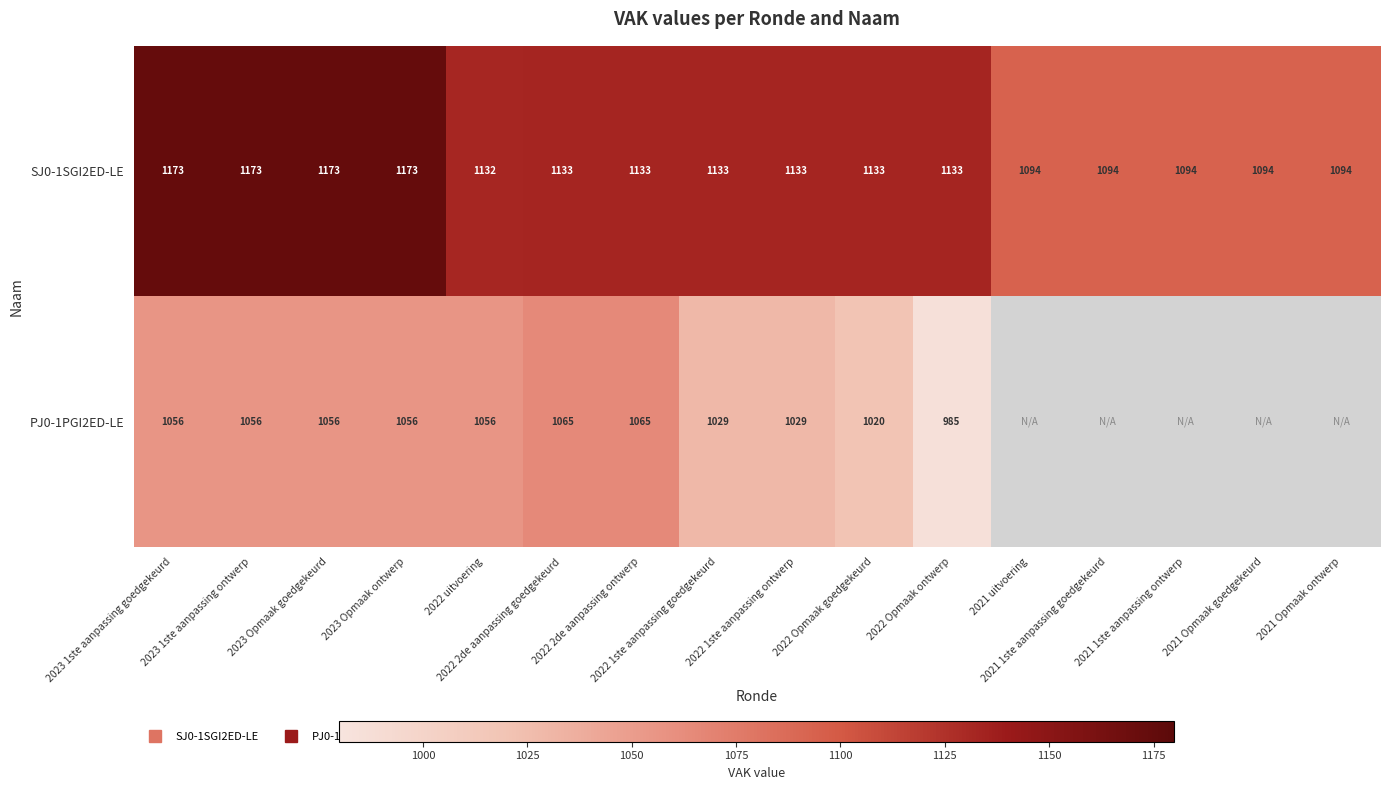

List the series in order of their peak value, highest first.

SJ0-1SGI2ED-LE, PJ0-1PGI2ED-LE